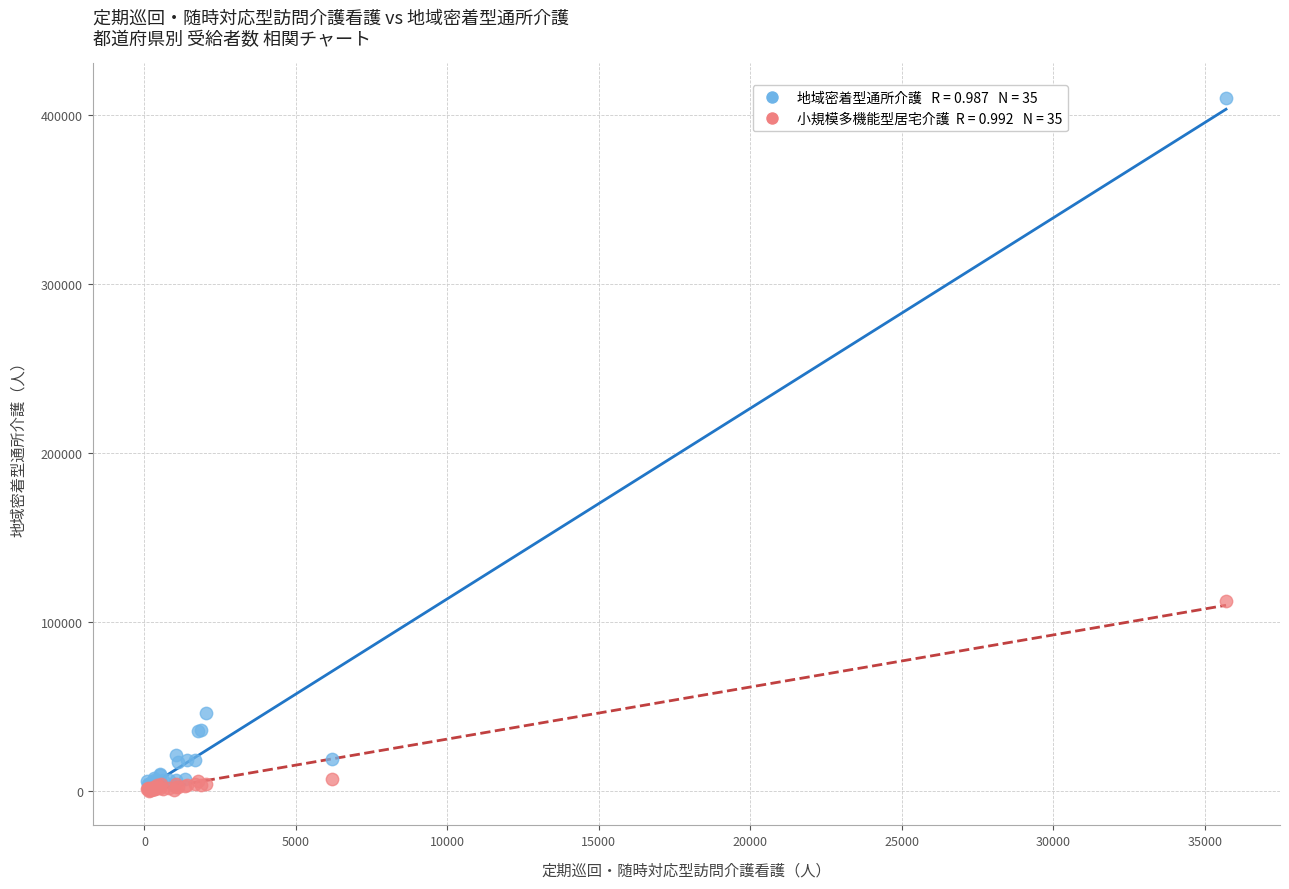

Across all series, what Y value is closest to 205283?

112299